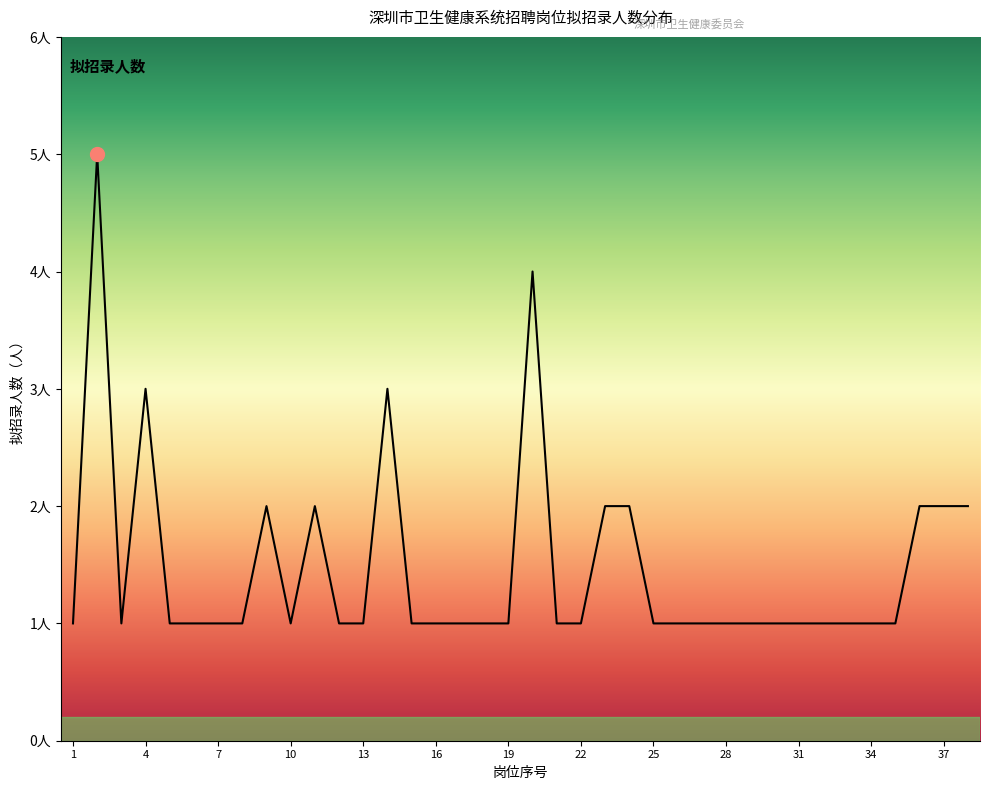

Does the chart have visible grid lines?

No